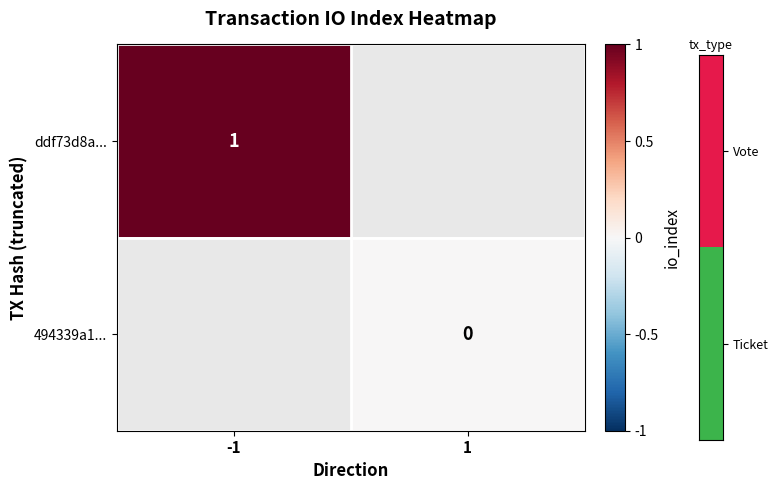

How many series are shown in this chart?

2